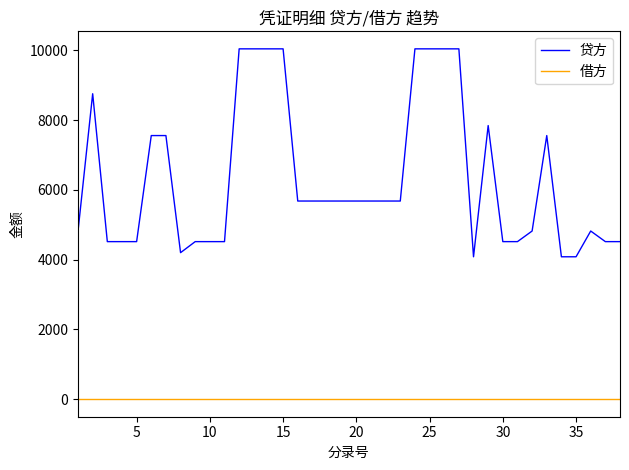

List the series in order of their peak value, lowest first.

借方, 贷方